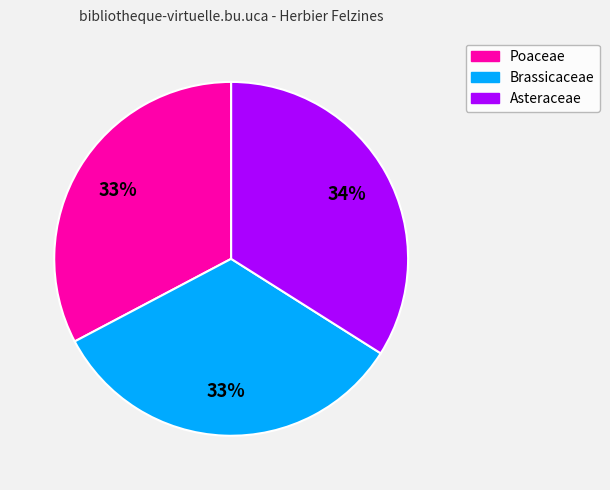

Approximately how many times larger is the value at Poaceae compared to Asteraceae?

1.0